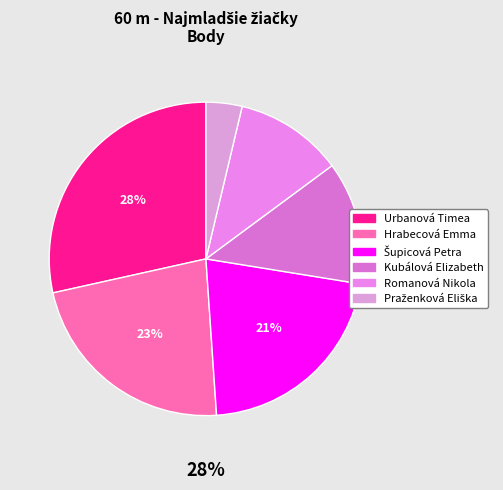

To the nearest percent, what is the combined percentage of Hrabecová Emma and Šupicová Petra?

44%